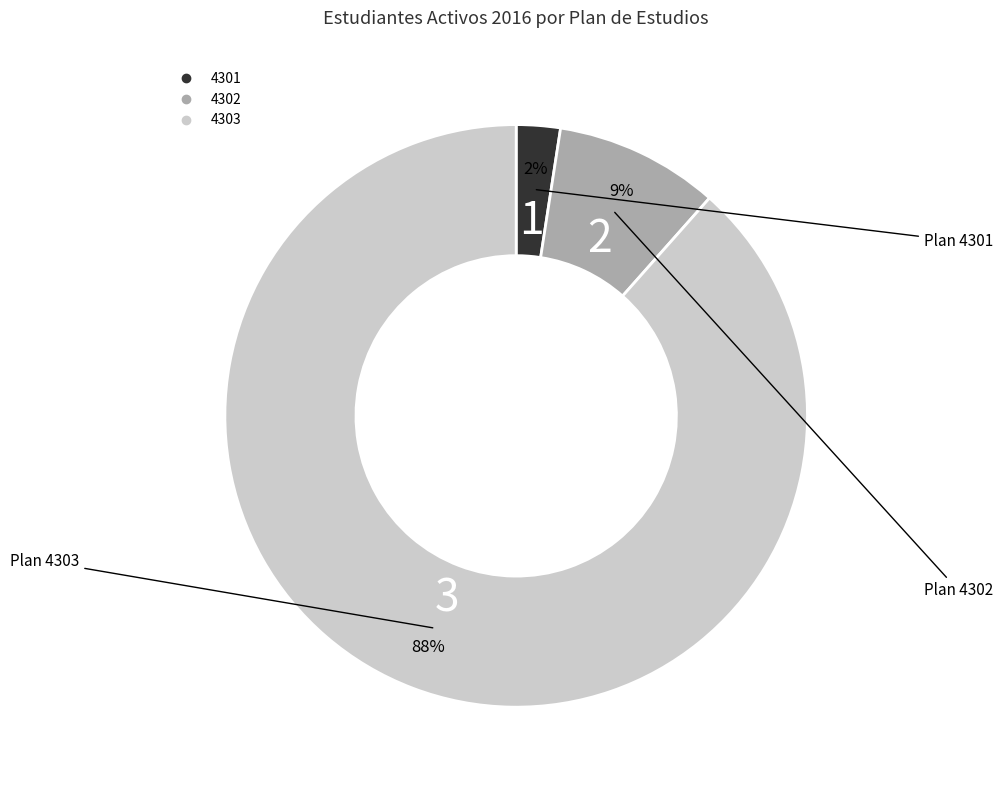

Combined, do 4303 and 4302 account for over 50%?

Yes